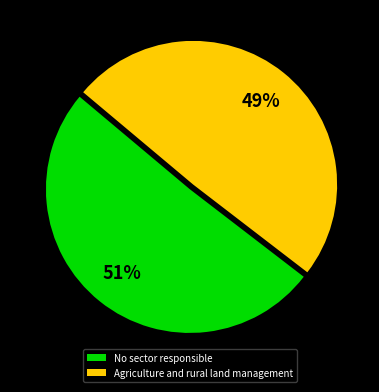

To the nearest percent, what is the average slice percentage?

50%